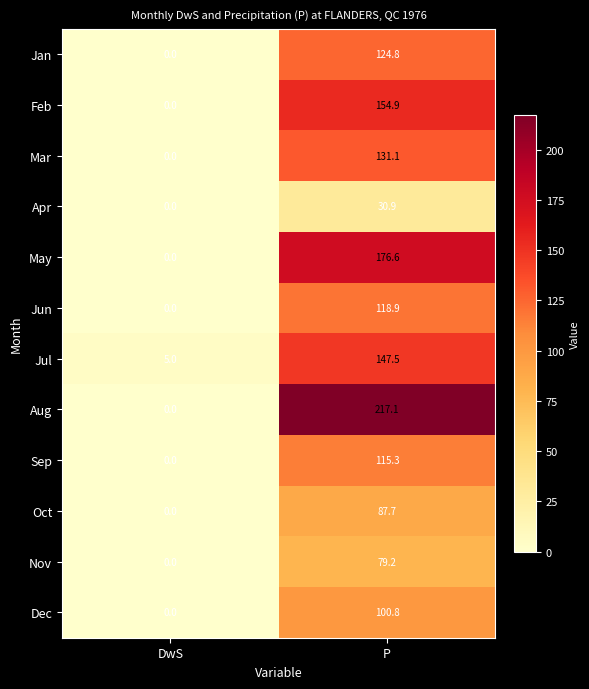

Which series changed the most between DwS and P?

Aug